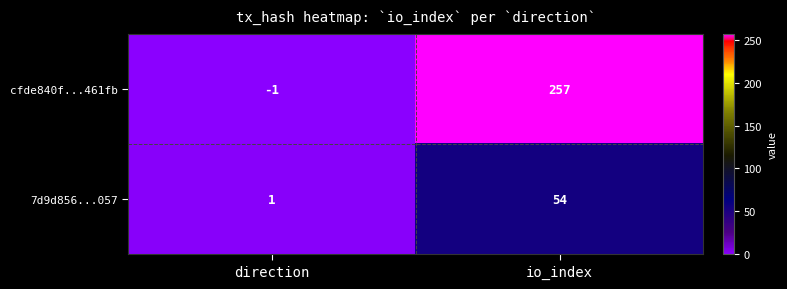

Is it true that cfde840f...461fb equals 363 at io_index?

False